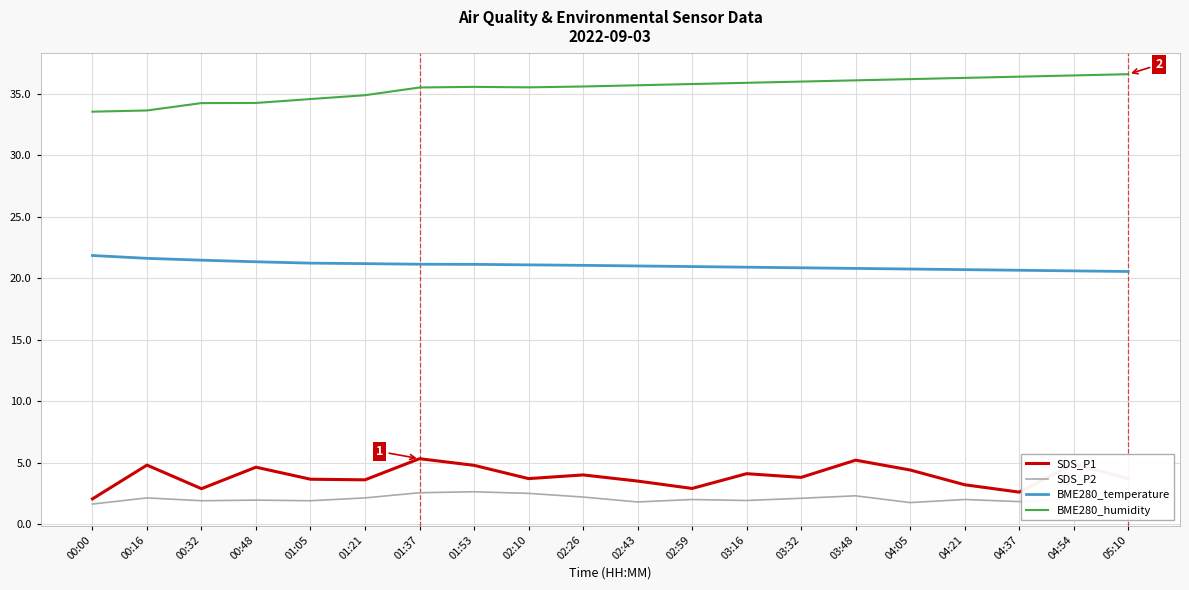

Which series has the largest total across all categories?

BME280_humidity